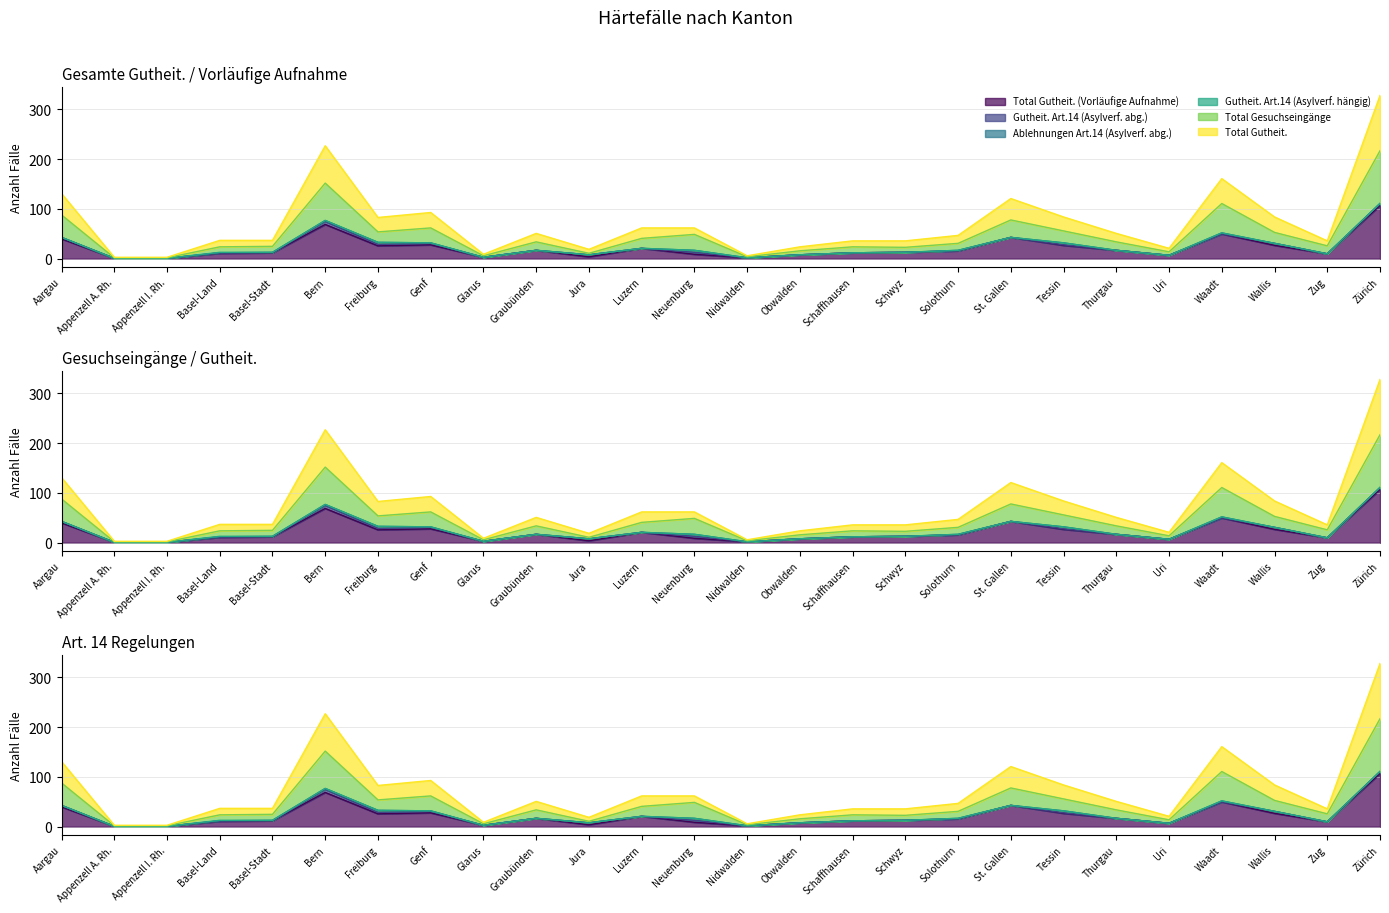

Where is Total Gutheit. (Vorläufige Aufnahme) nearest to the value 54?

Waadt